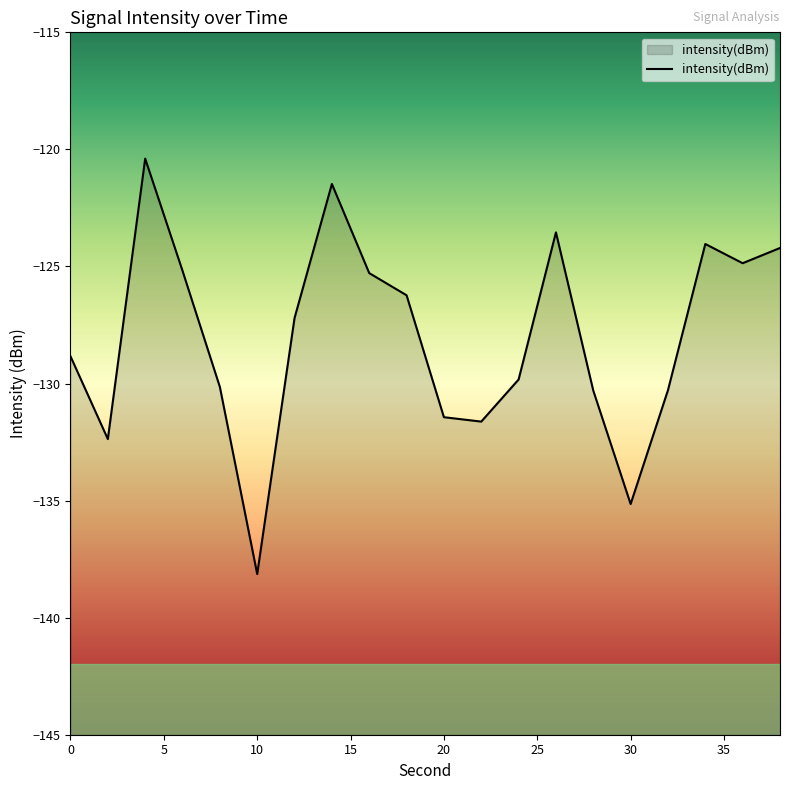

True or false: the data has more than 2 interior local peaks.

True